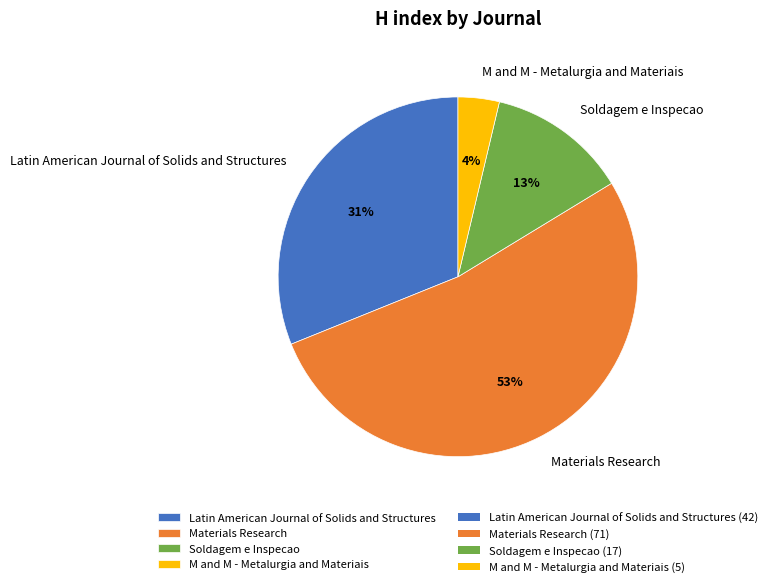

To the nearest percent, what is the average slice percentage?

25%